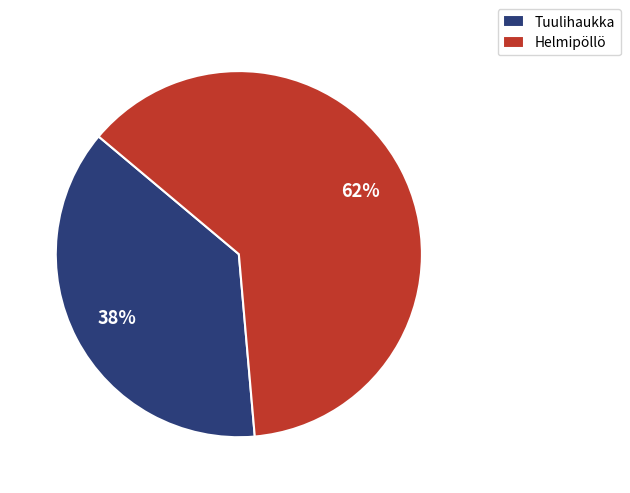

Which category has the biggest portion of the pie?

Helmipöllö